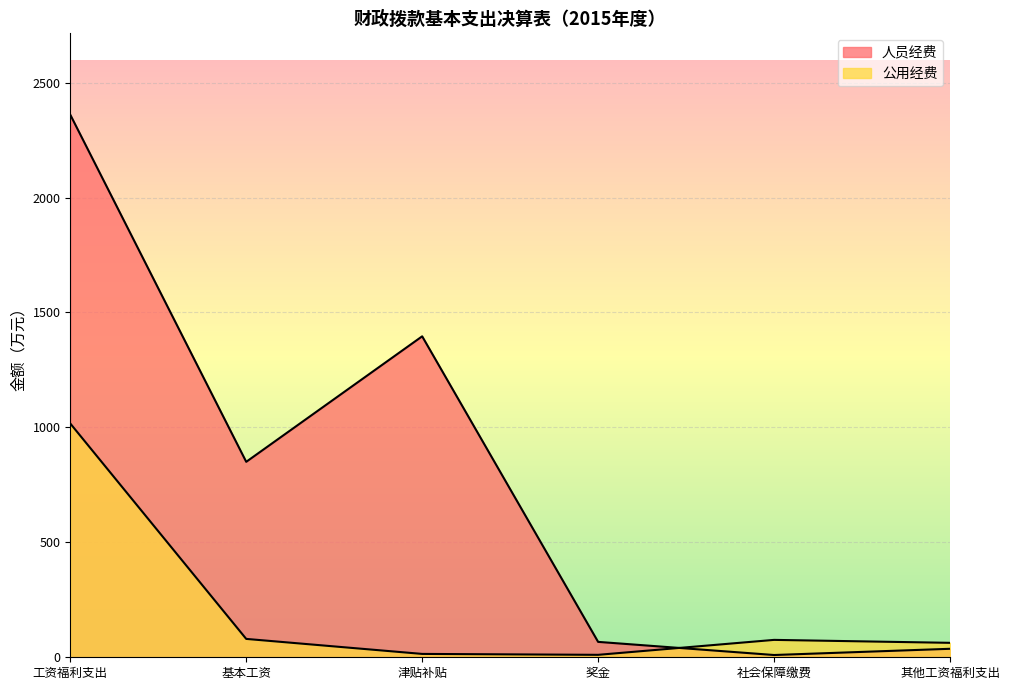

What value does the 公用经费 series have at 奖金?

10.6